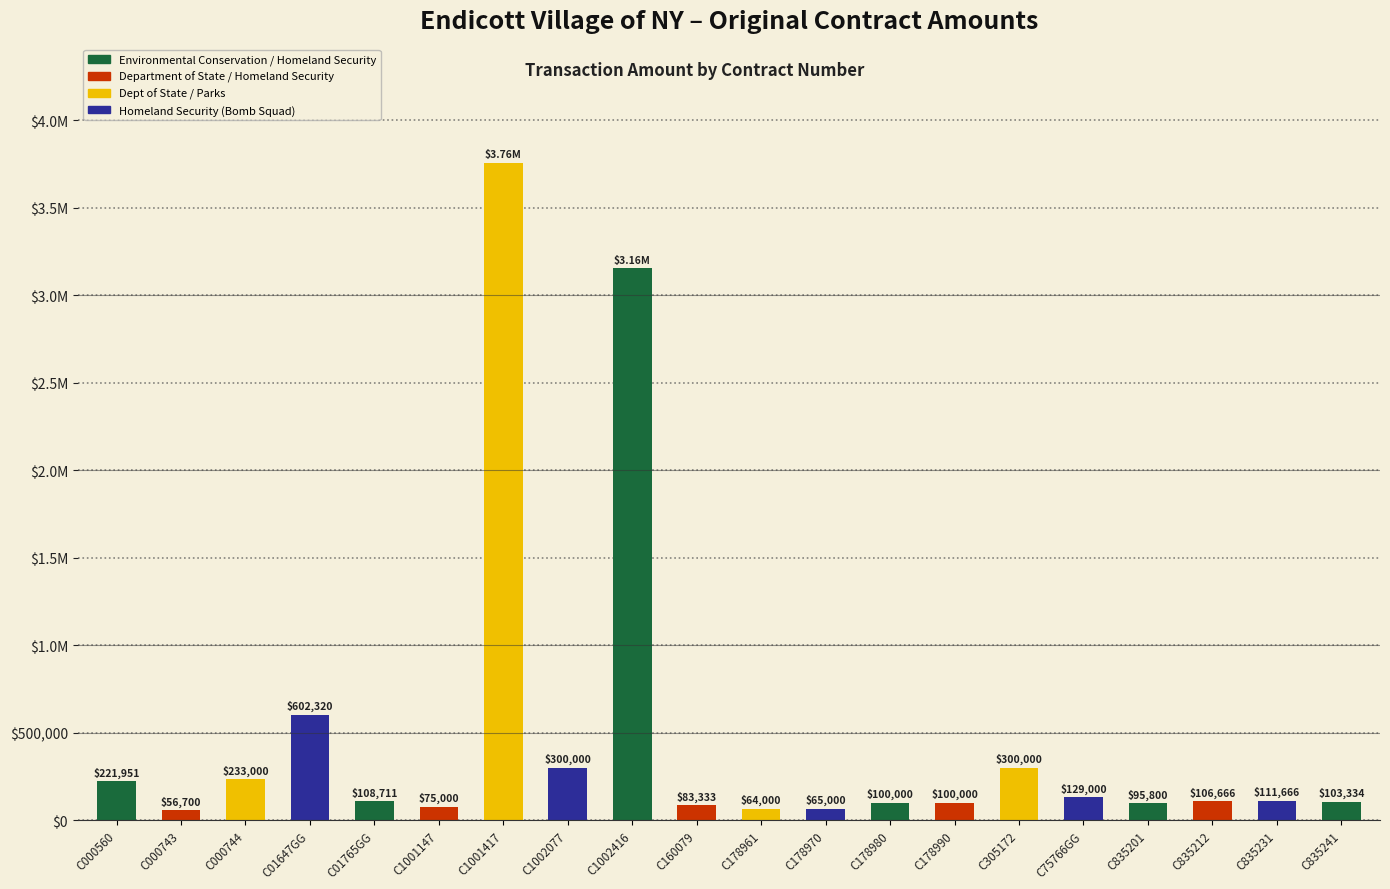

Does the chart contain any negative values?

No